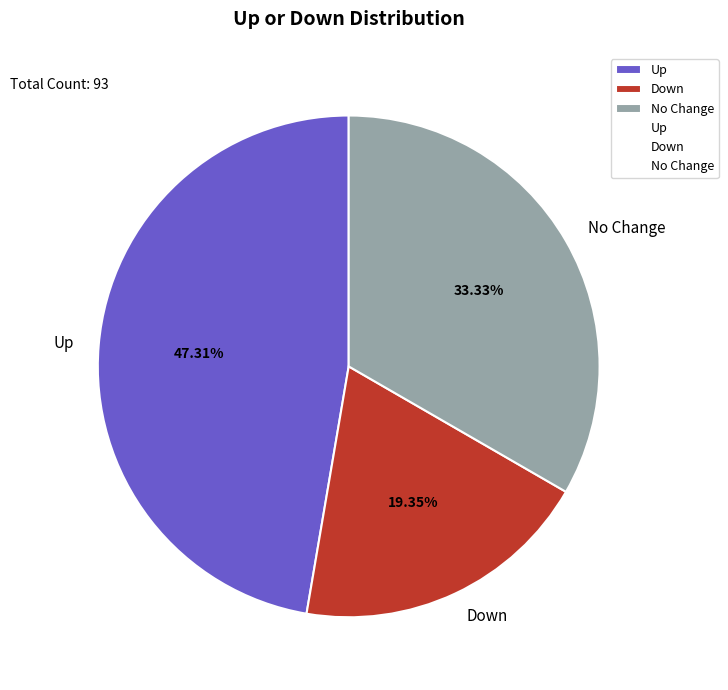

Which slice is the largest?

Up